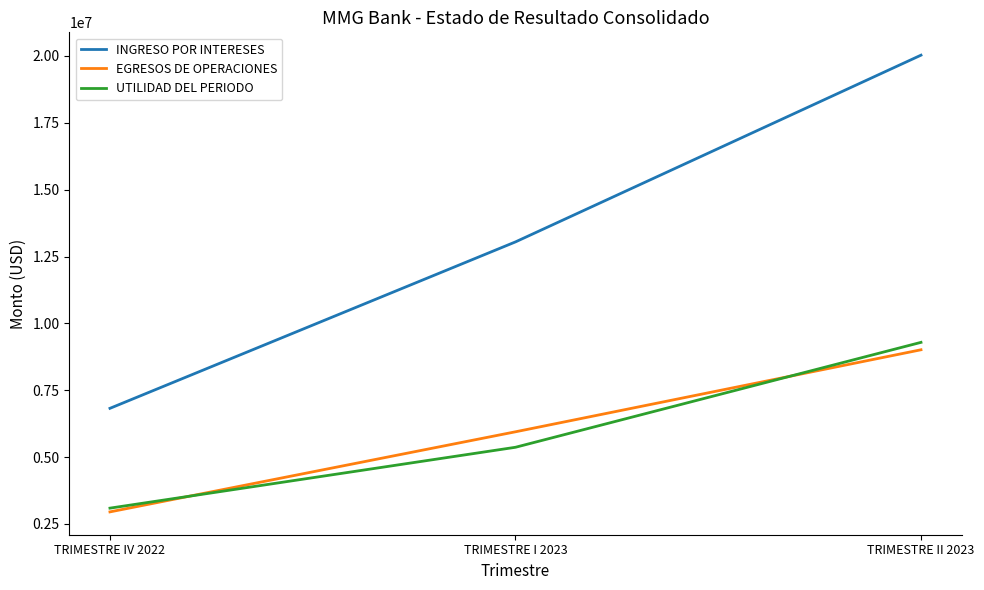

Which series has the largest total across all categories?

INGRESO POR INTERESES